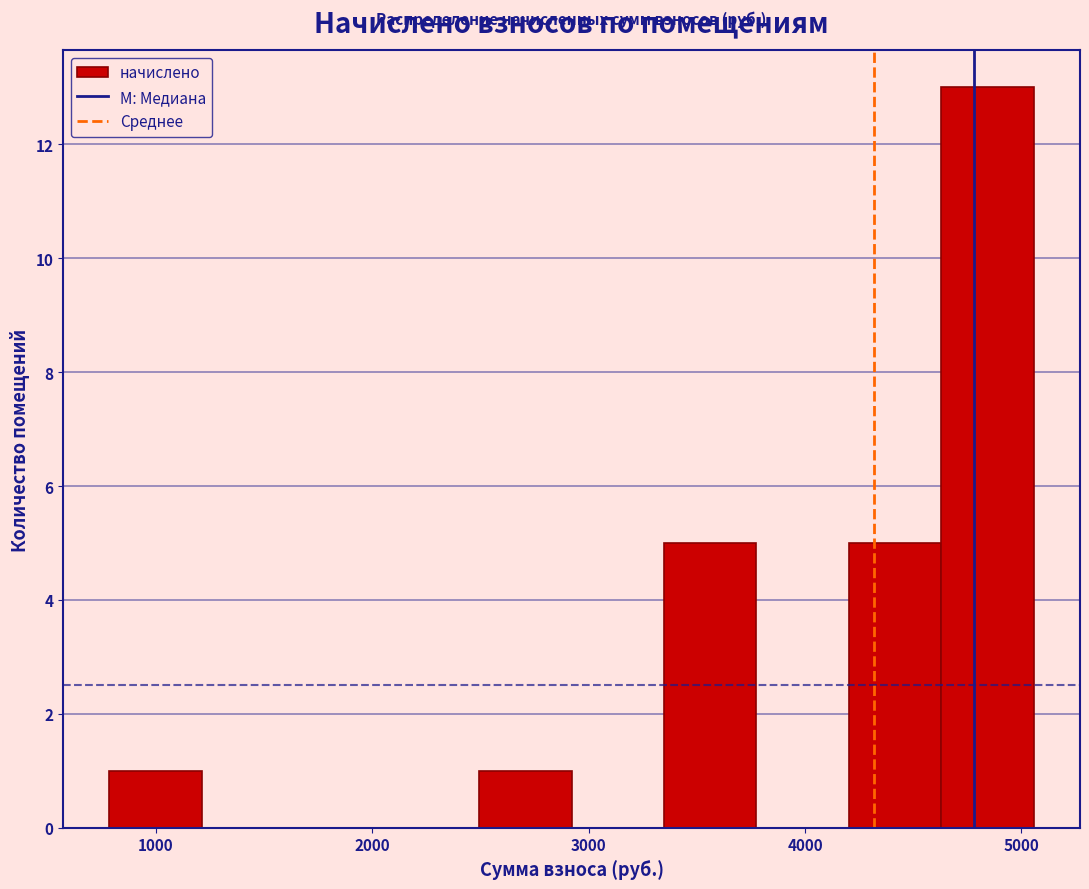

Which range on the x-axis has the tallest bar?

4600 to 5100